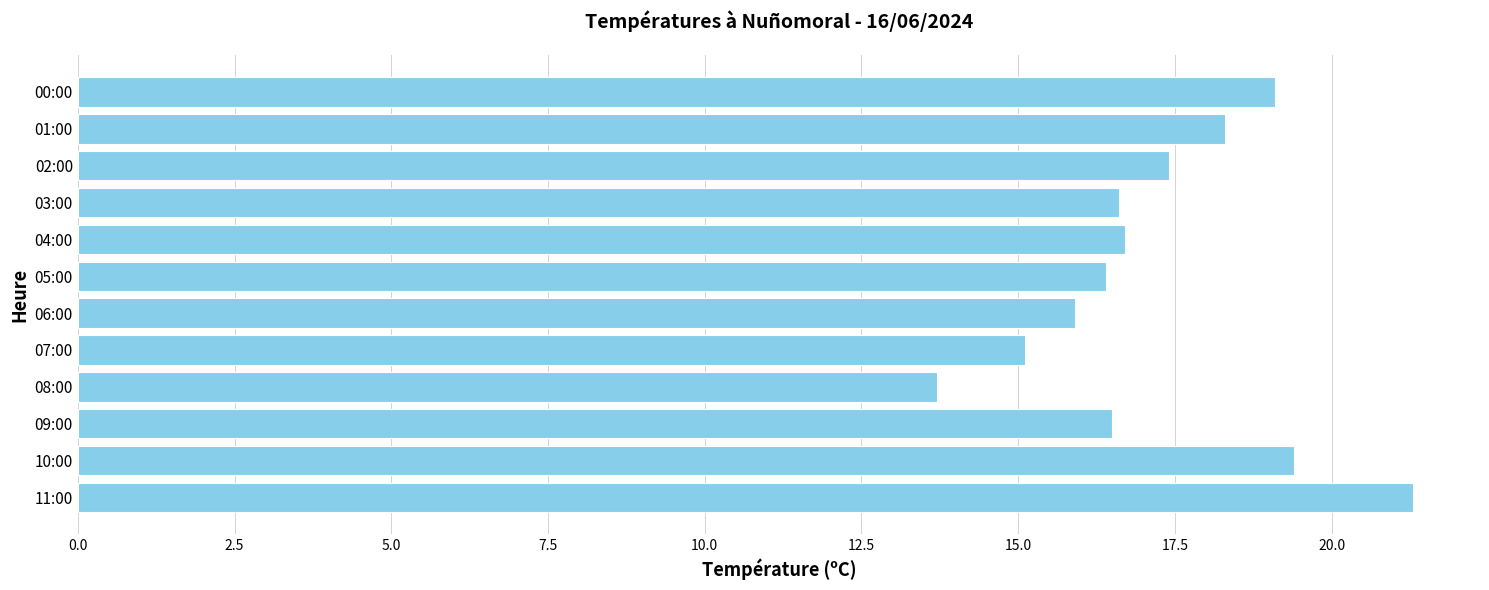

Is it true that the value at 03:00 is 16.6?

True